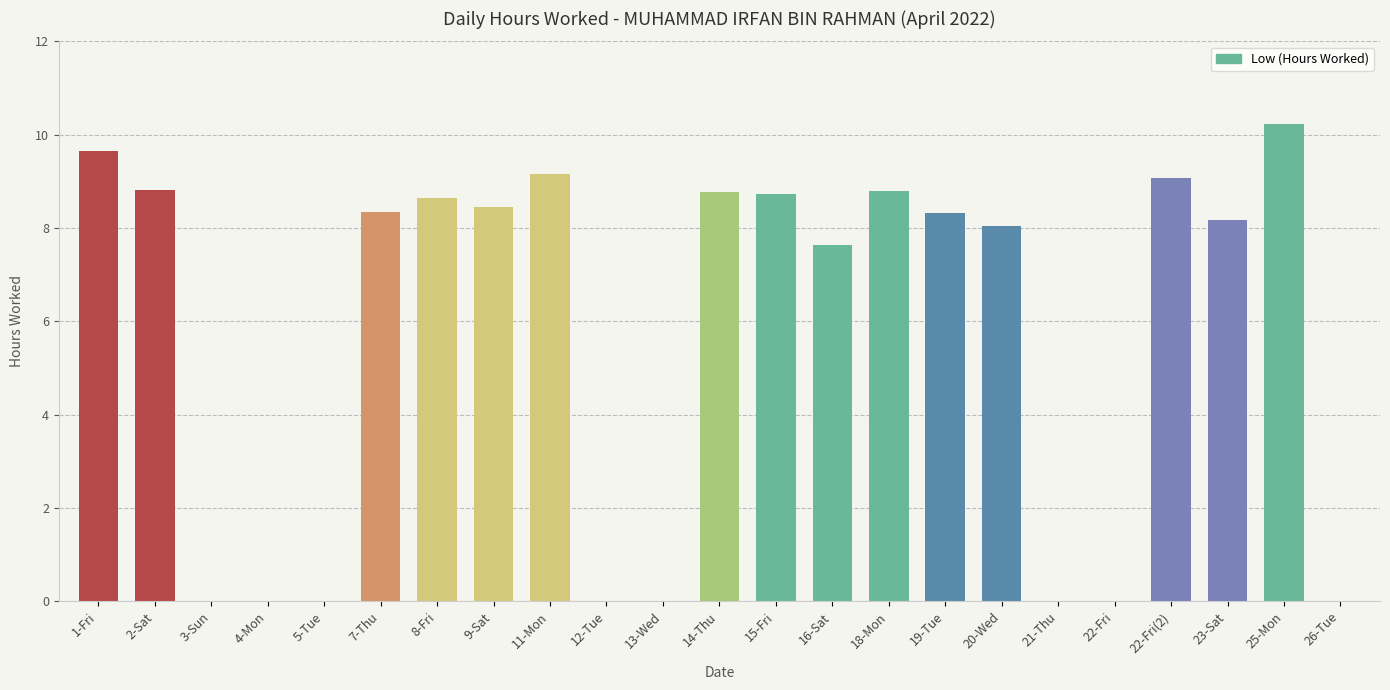

What is the greatest value displayed?

10.2